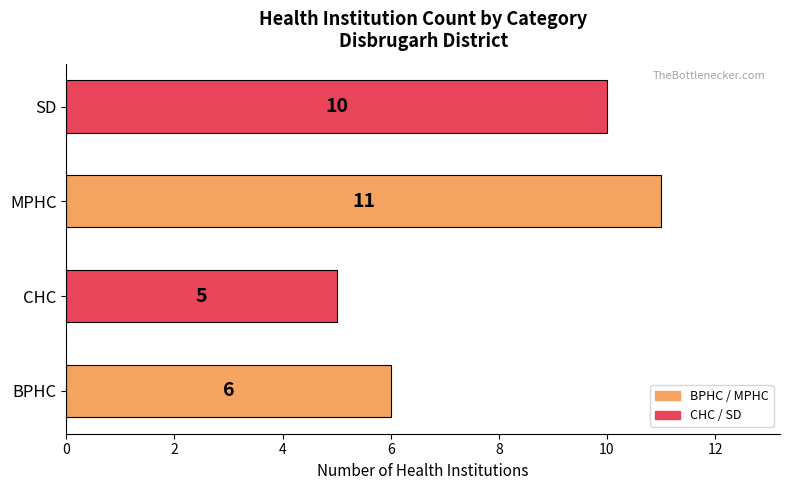

Is it true that the value at BPHC is 6?

True